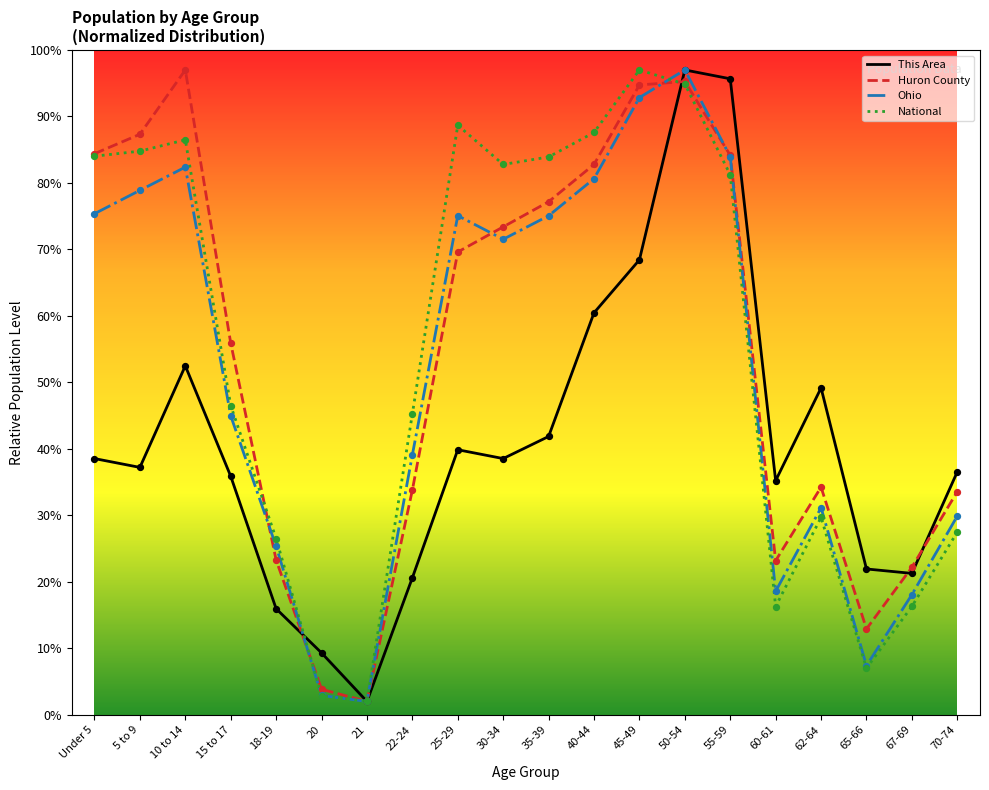

What is the spread (max minus min) of values at 22-24?

24.7